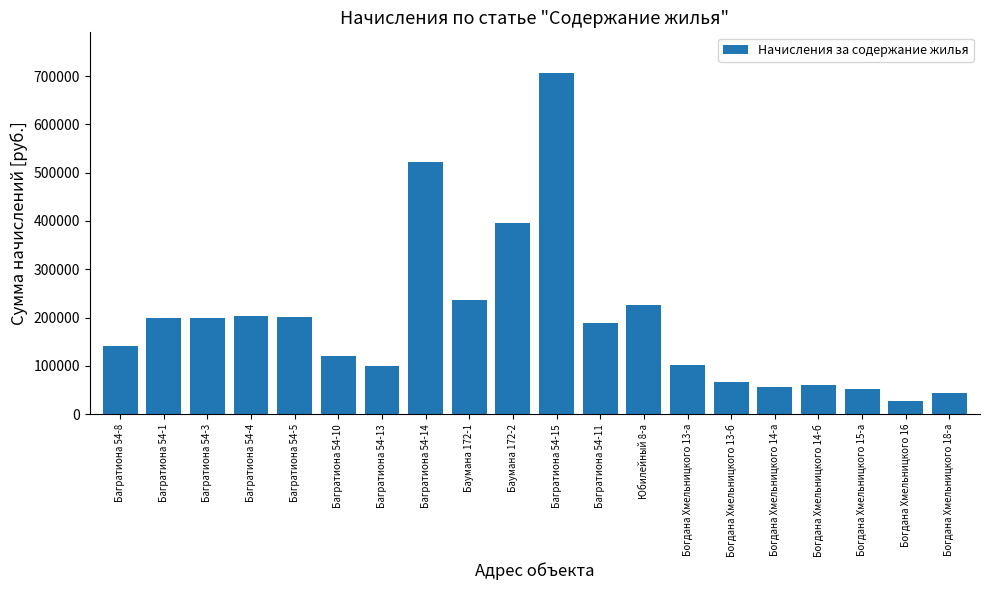

The value at Богдана Хмельницкого 14-а is 89342.3. True or false?

False